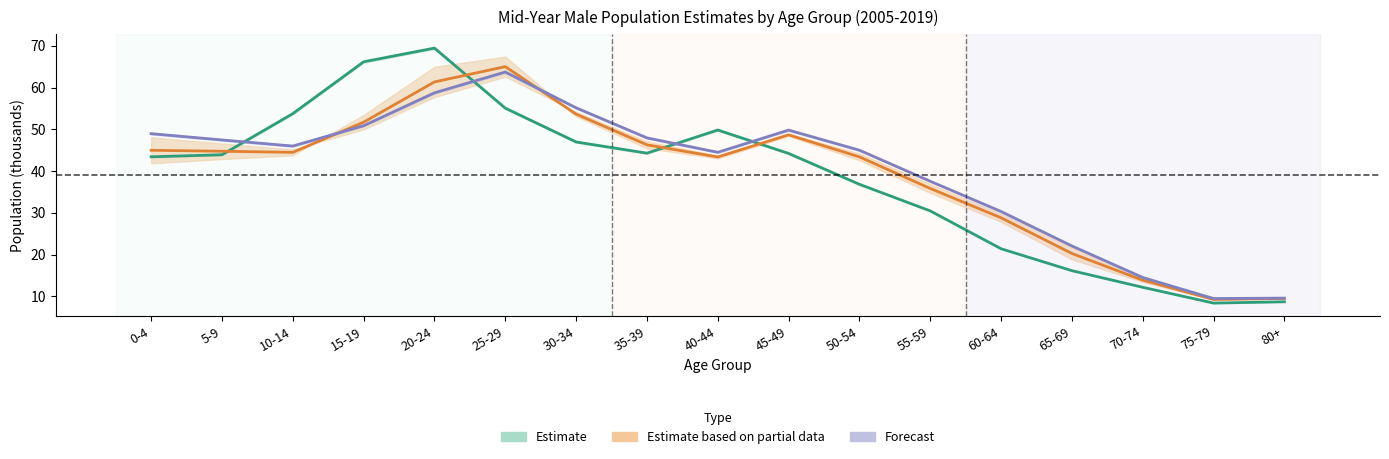

Reading left to right, what are all the values shown in this chart?

Estimate: 0-4=43.4	5-9=43.9	10-14=53.8	15-19=66.2	20-24=69.4	25-29=55.1	30-34=47.0	35-39=44.3	40-44=49.8	45-49=44.2	50-54=36.8	55-59=30.5	60-64=21.4	65-69=16.2	70-74=12.2	75-79=8.4	80+=8.7
Estimate based on partial data: 0-4=45.0	5-9=44.8	10-14=44.5	15-19=51.7	20-24=61.3	25-29=65.0	30-34=53.6	35-39=46.3	40-44=43.4	45-49=48.7	50-54=43.4	55-59=35.9	60-64=28.8	65-69=20.3	70-74=13.9	75-79=9.3	80+=9.5
Forecast: 0-4=49.0	5-9=47.5	10-14=46.0	15-19=50.9	20-24=58.7	25-29=63.7	30-34=55.2	35-39=48.0	40-44=44.5	45-49=49.8	50-54=45.0	55-59=37.6	60-64=30.3	65-69=22.1	70-74=14.5	75-79=9.5	80+=9.6